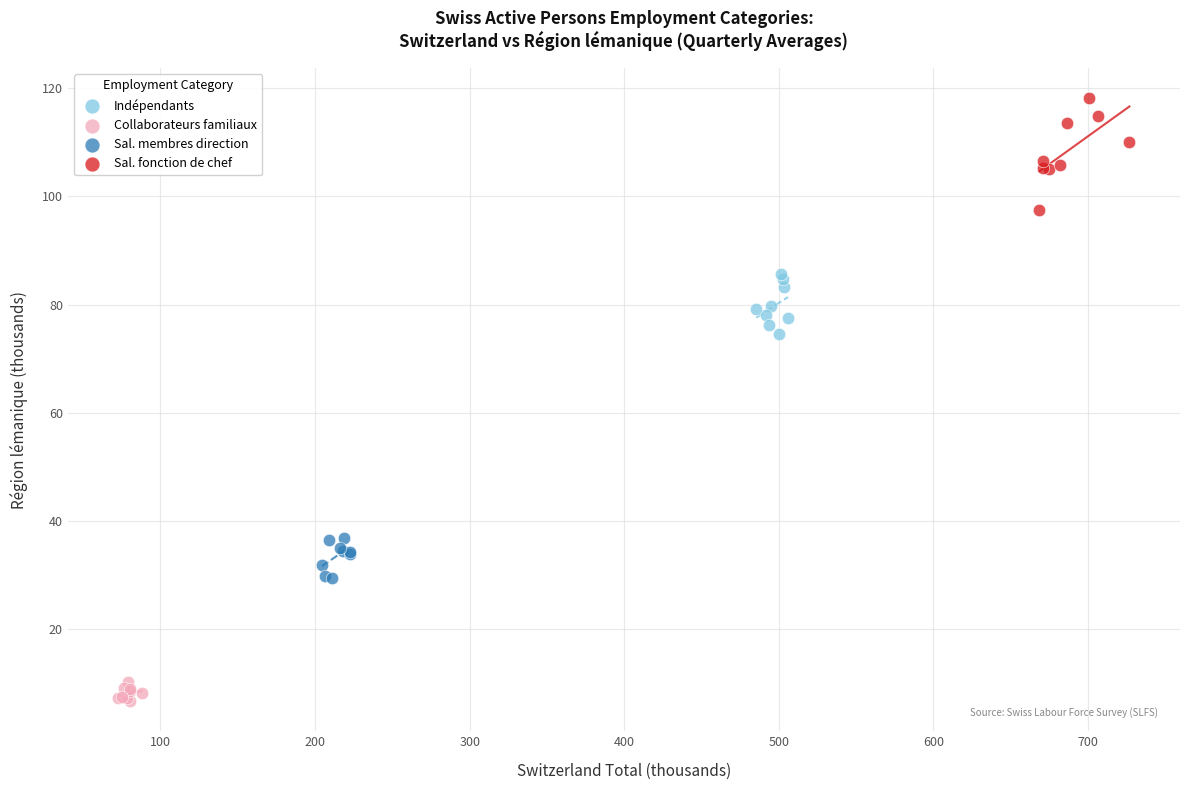

Which series reaches the minimum Y coordinate?

Collaborateurs familiaux